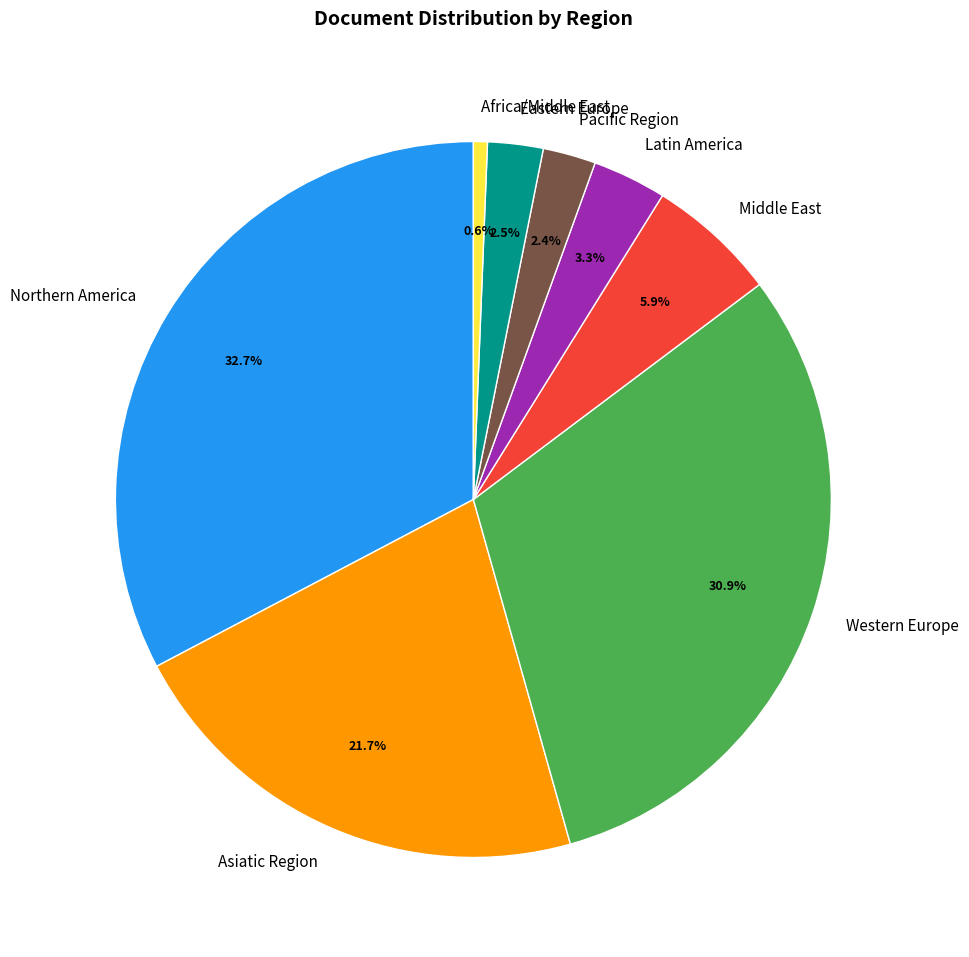

Which has a higher value, Eastern Europe or Asiatic Region?

Asiatic Region